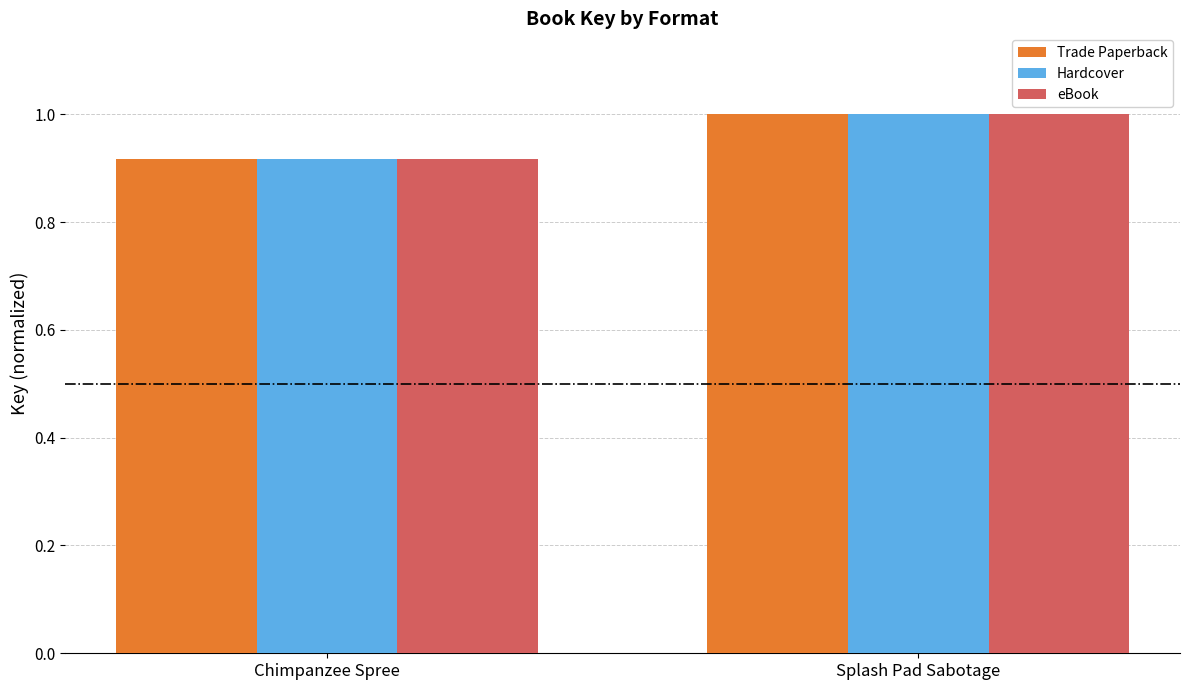

At how many categories does at least one series exceed 0?

2